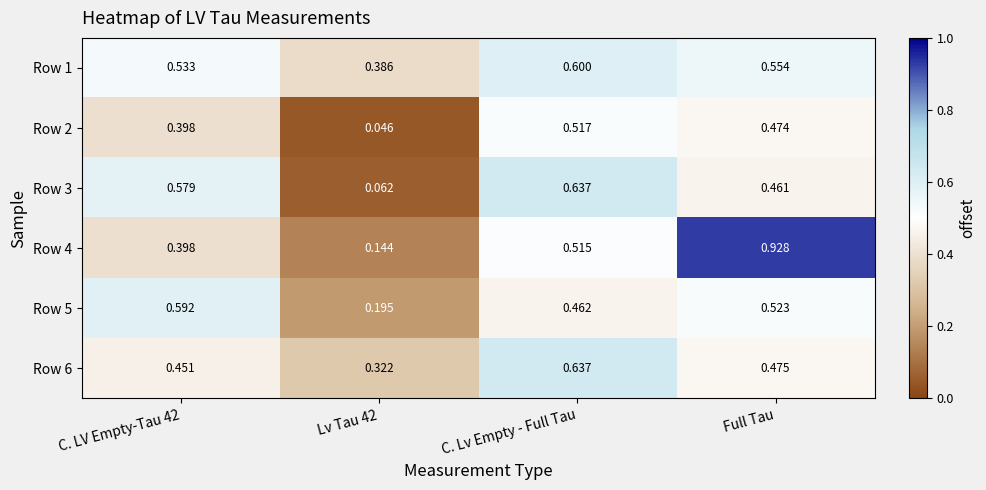

Is the value of Row 6 at C. LV Empty-Tau 42 greater than the value of Row 1 at C. LV Empty-Tau 42?

No